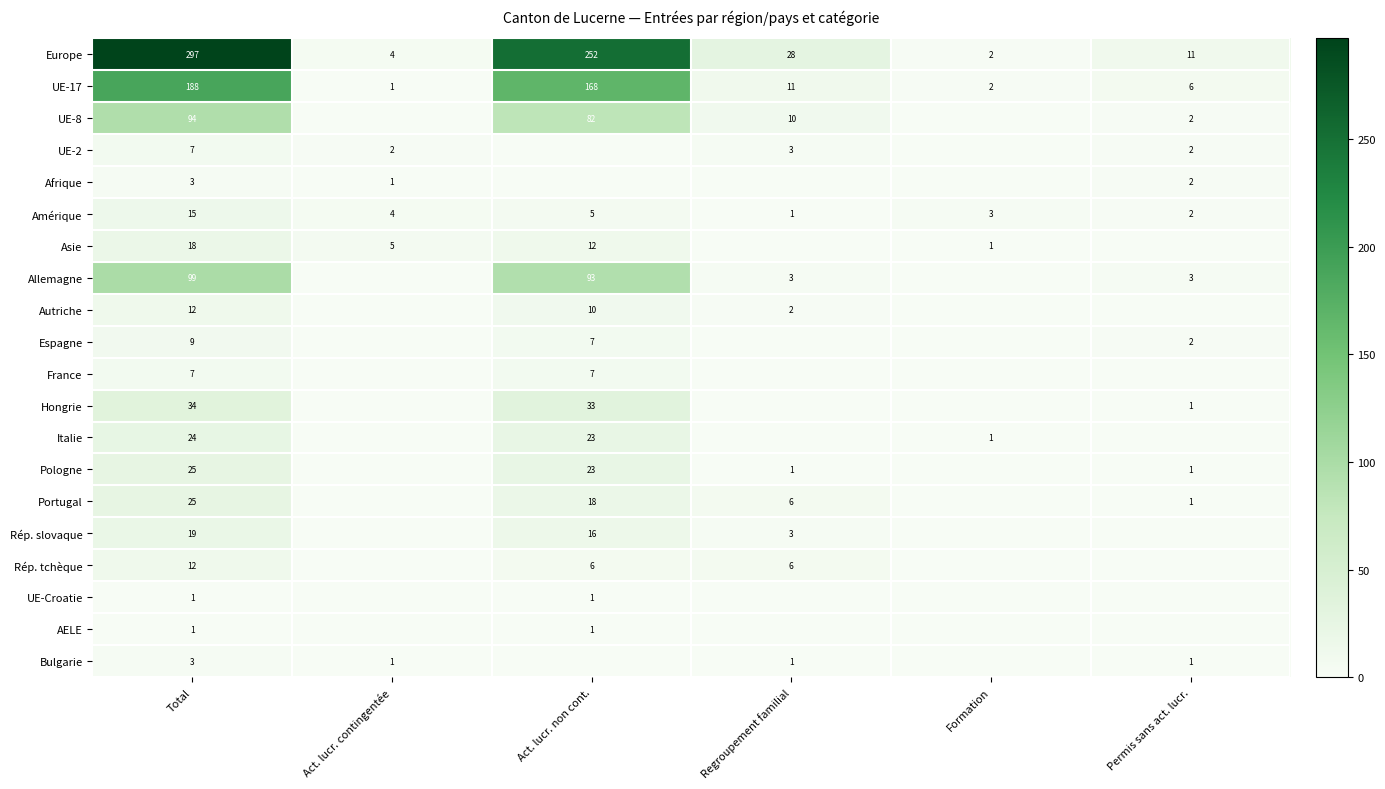

At which label does UE-17 reach its peak?

Total